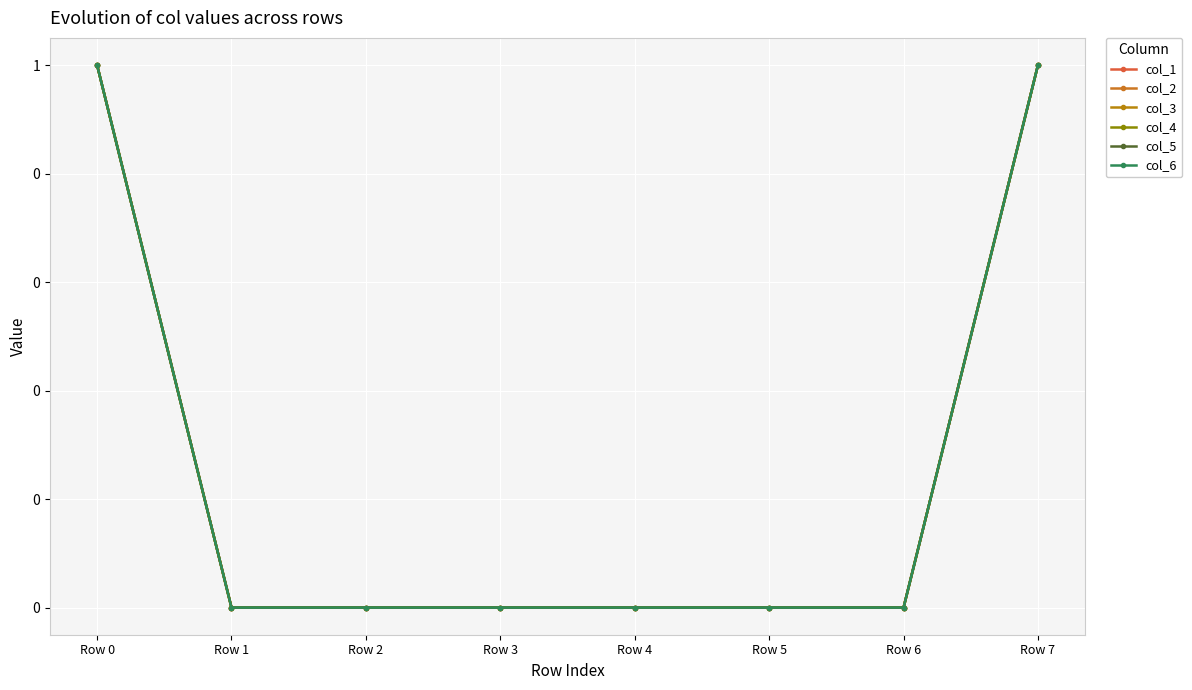

How many data points in col_5 are above 0?

2